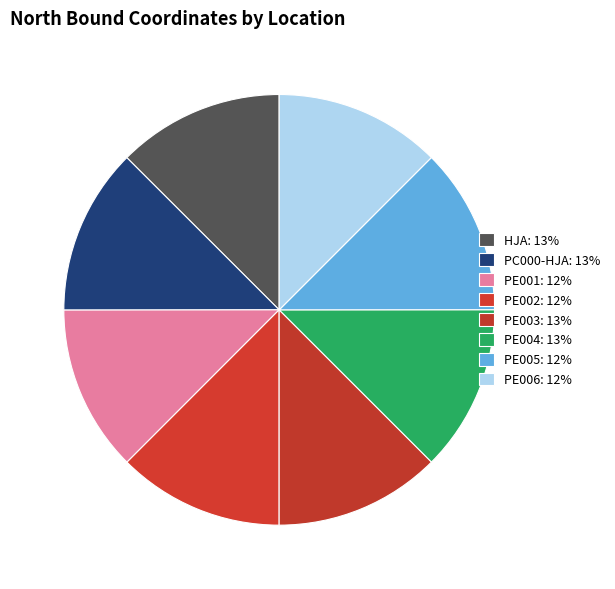

Combined, do PE002 and PE003 account for over 50%?

No